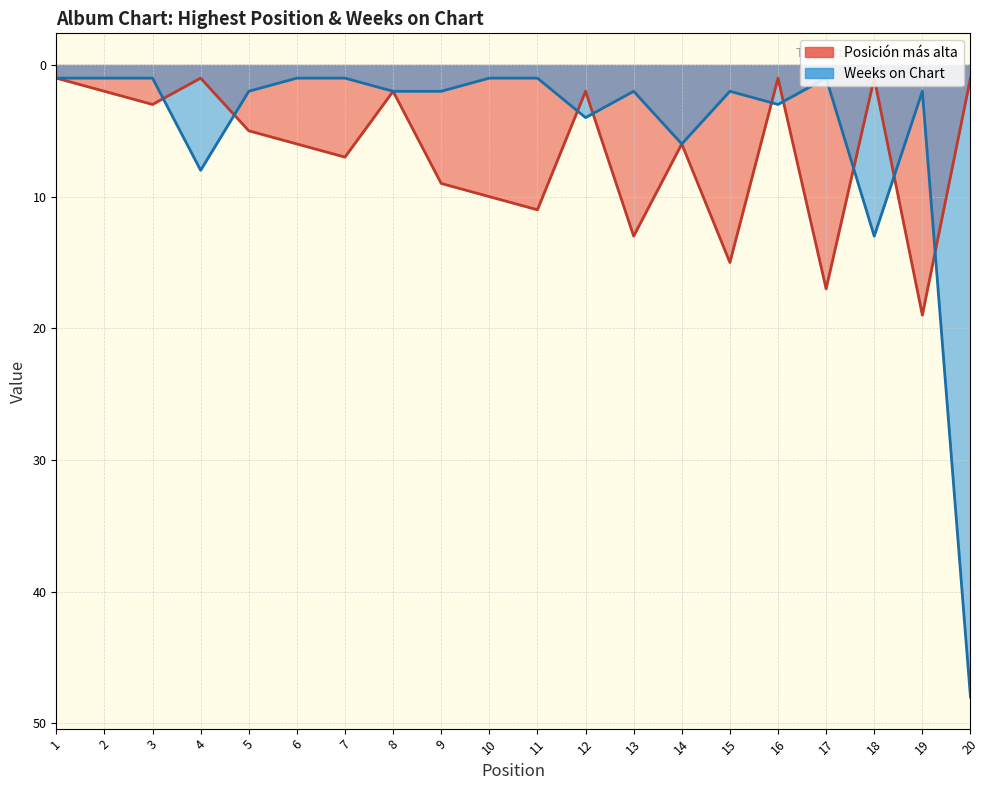

What is the difference between the Posición más alta values at 14 and 2?

4